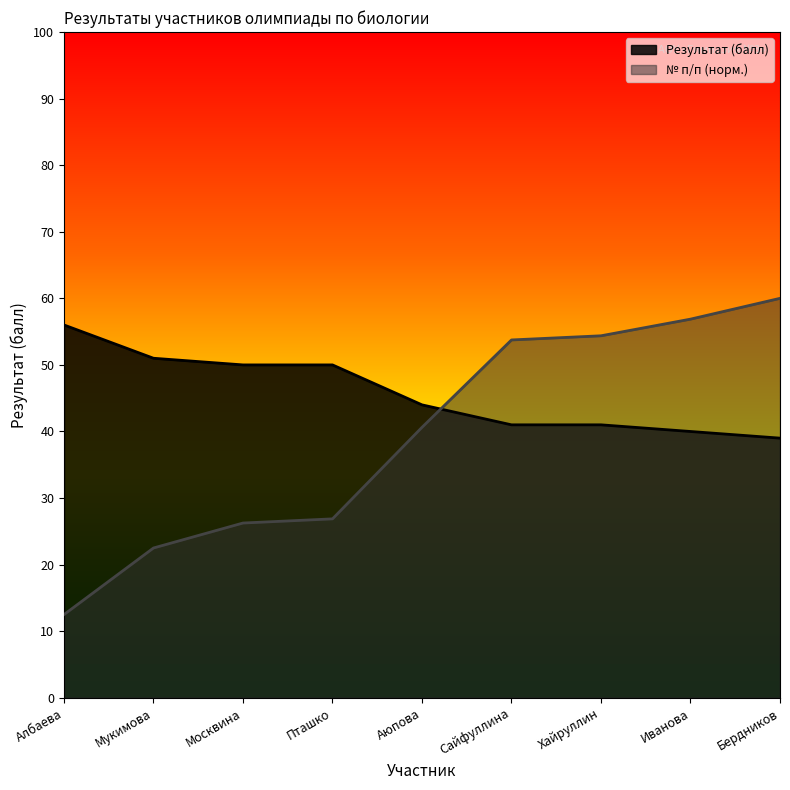

The № п/п series shows 26.9 at Пташко. True or false?

True